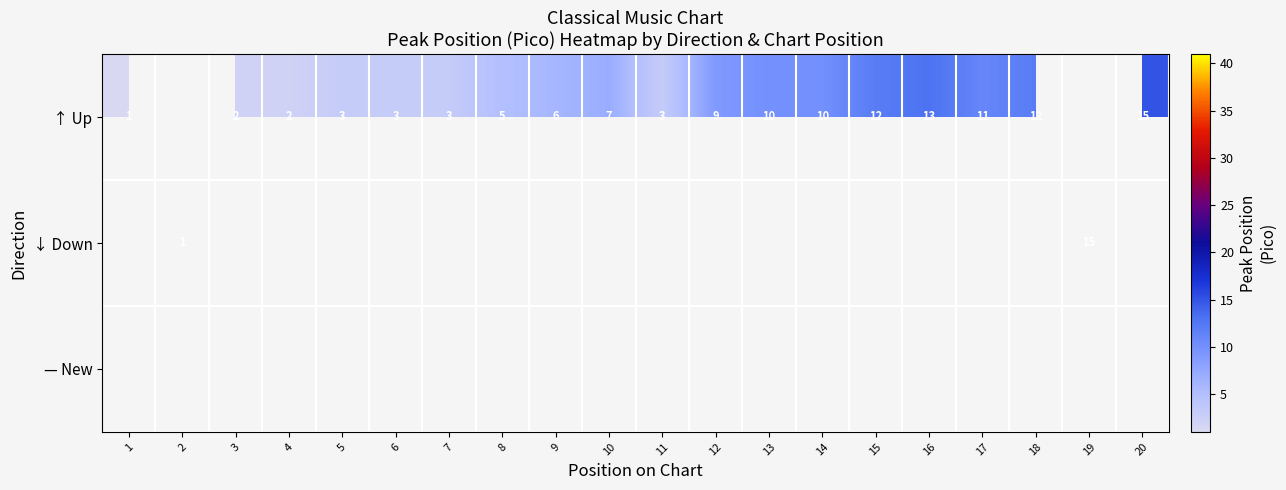

Which has a higher value, 19 or 8?

8